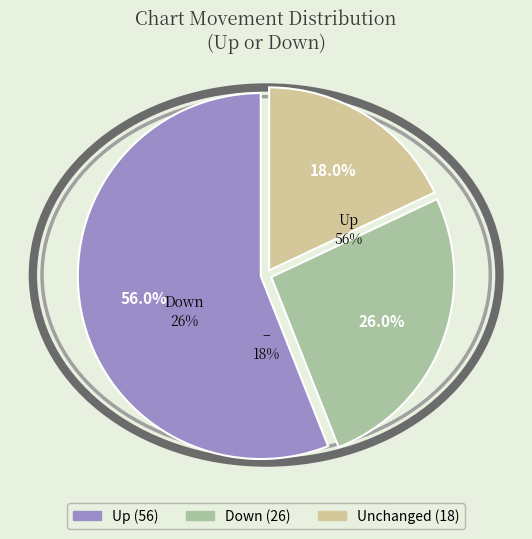

Approximately how many times larger is the value at - compared to up?

0.3